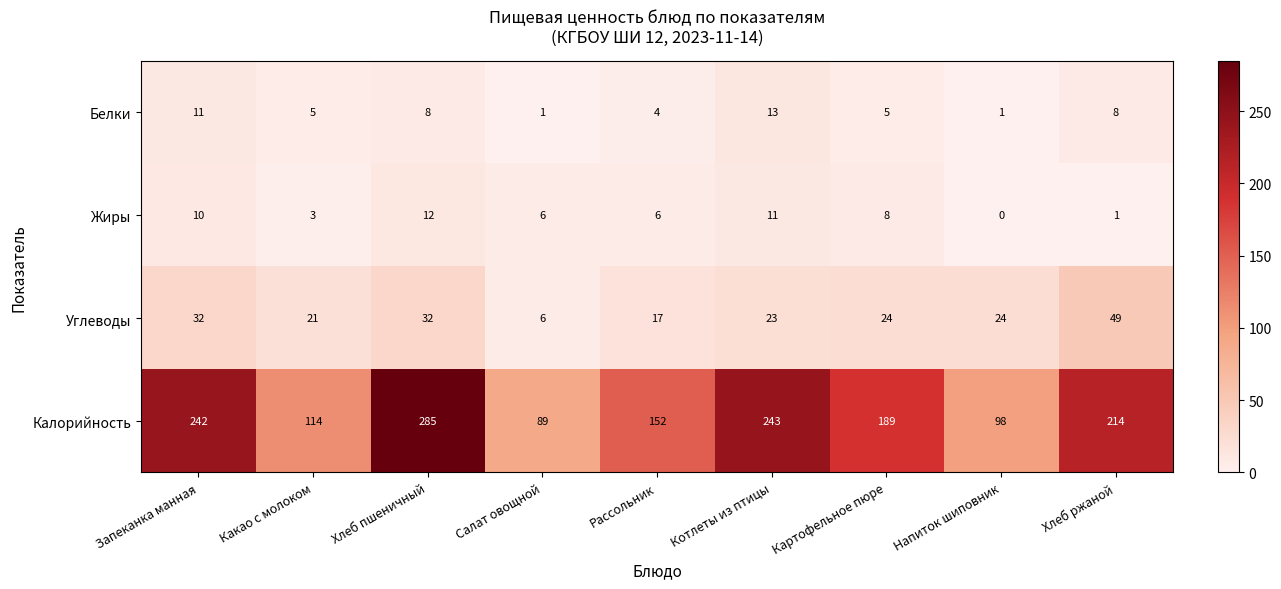

Rank the series at Напиток шиповник from lowest to highest value.

Жиры, Белки, Углеводы, Калорийность